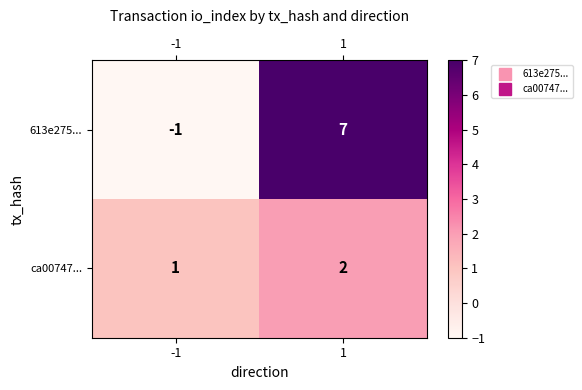

How many data points does each series have?

2